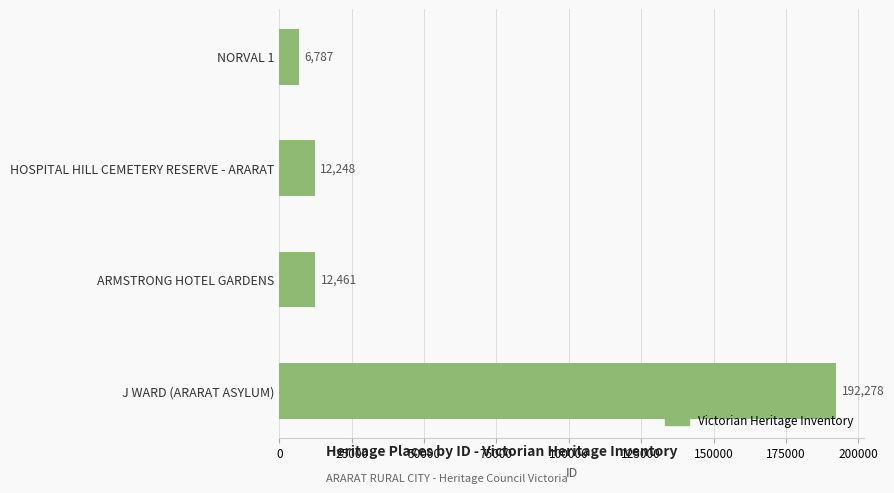

Reading top to bottom, extract all data points from this chart.

NORVAL 1=6787	HOSPITAL HILL CEMETERY RESERVE - ARARAT=12248	ARMSTRONG HOTEL GARDENS=12461	J WARD (ARARAT ASYLUM)=192278